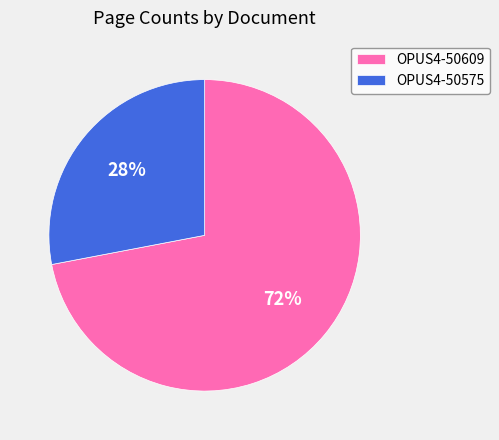

The OPUS4-50575 slice represents 40% of the pie. True or false?

False